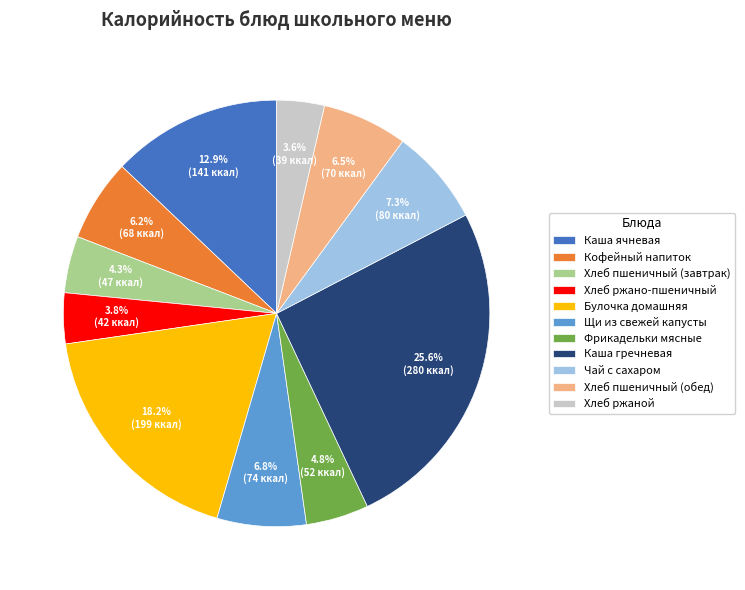

Which slice is the largest?

Каша гречневая